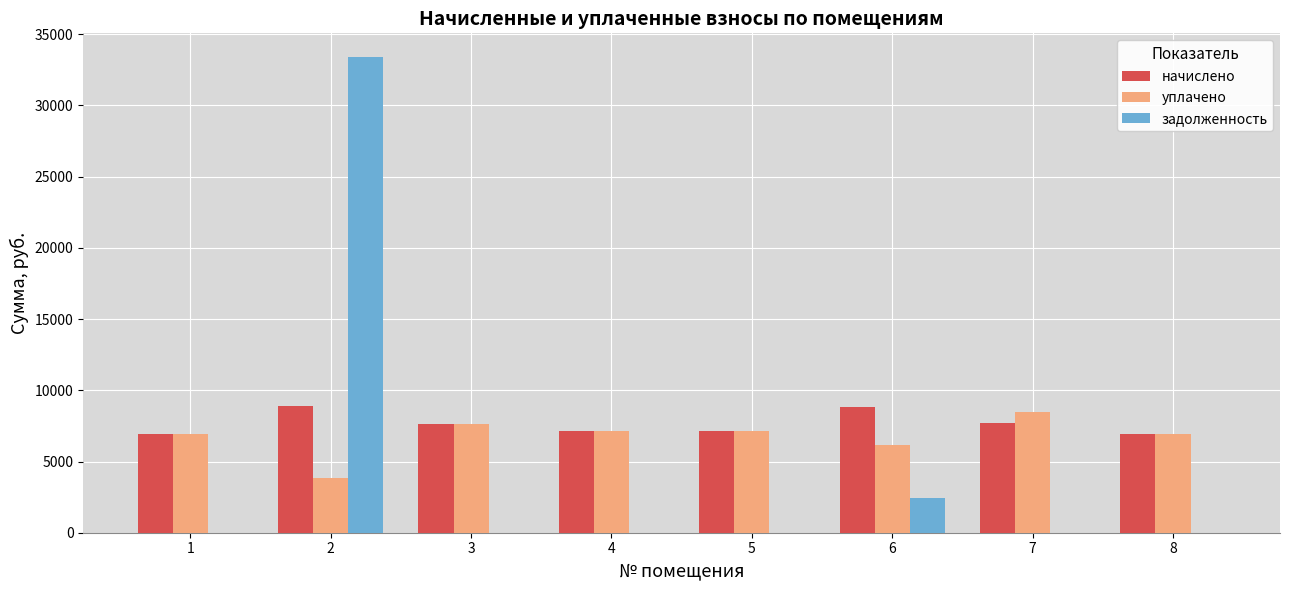

Between 3 and 6, which series saw the biggest shift?

задолженность